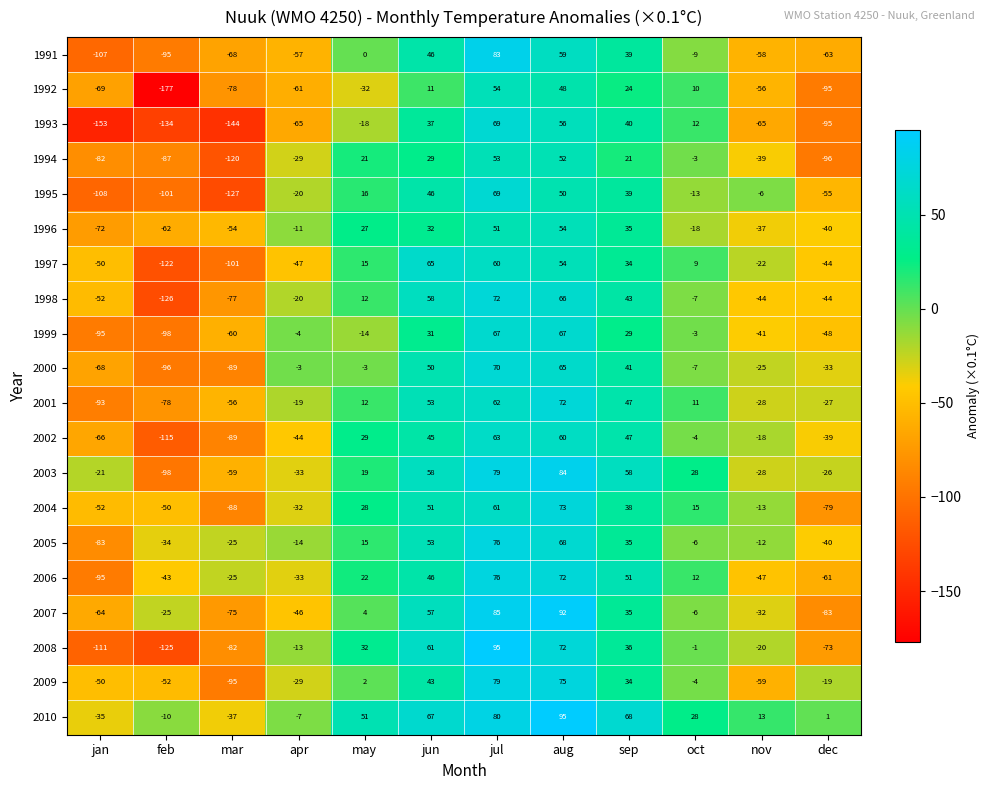

Between jan and dec, which series saw the biggest shift?

2001